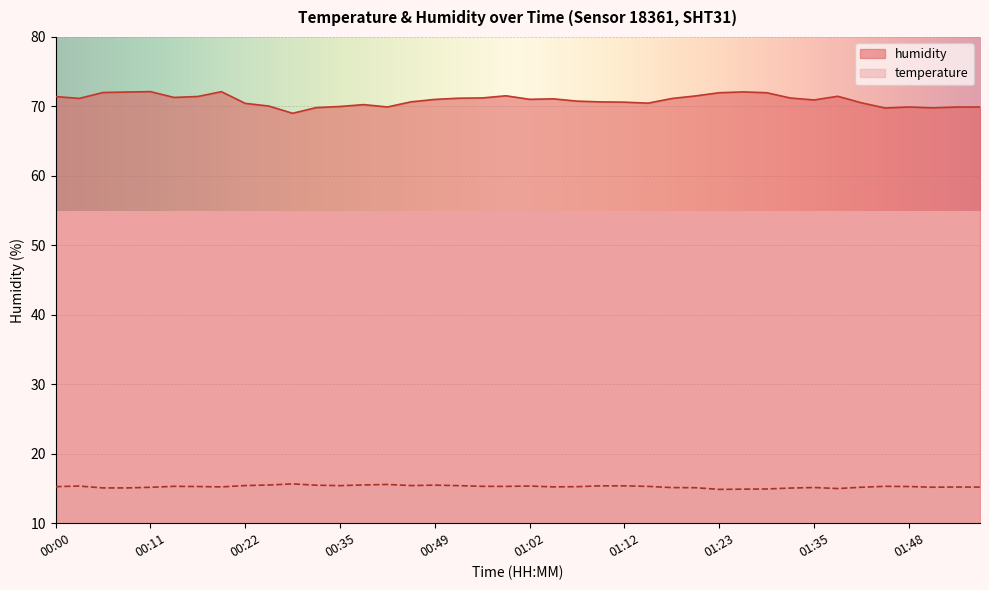

Which series has the largest total across all categories?

humidity